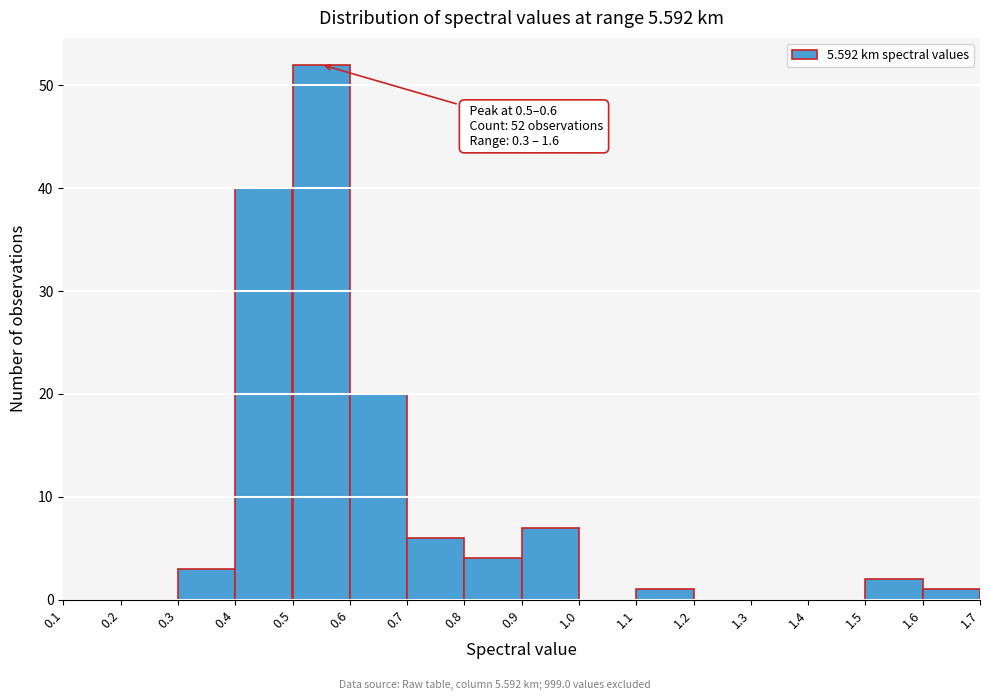

Which range on the x-axis has the tallest bar?

0.5 to 0.6